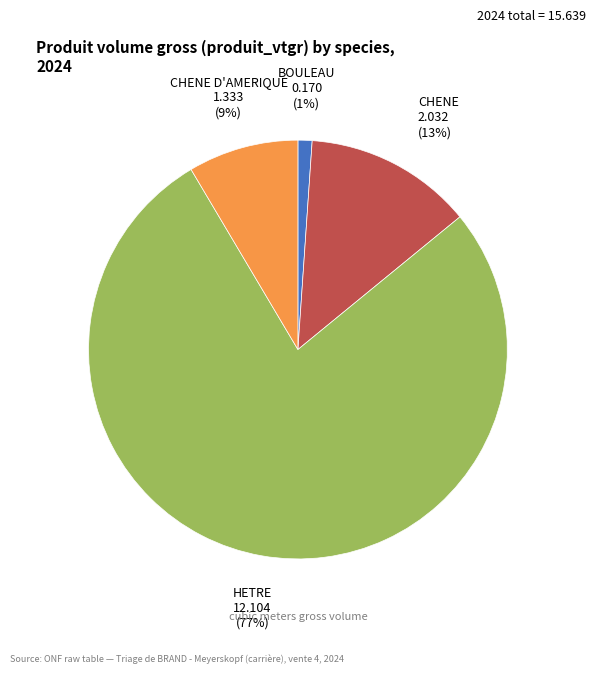

The BOULEAU slice represents 1% of the pie. True or false?

True